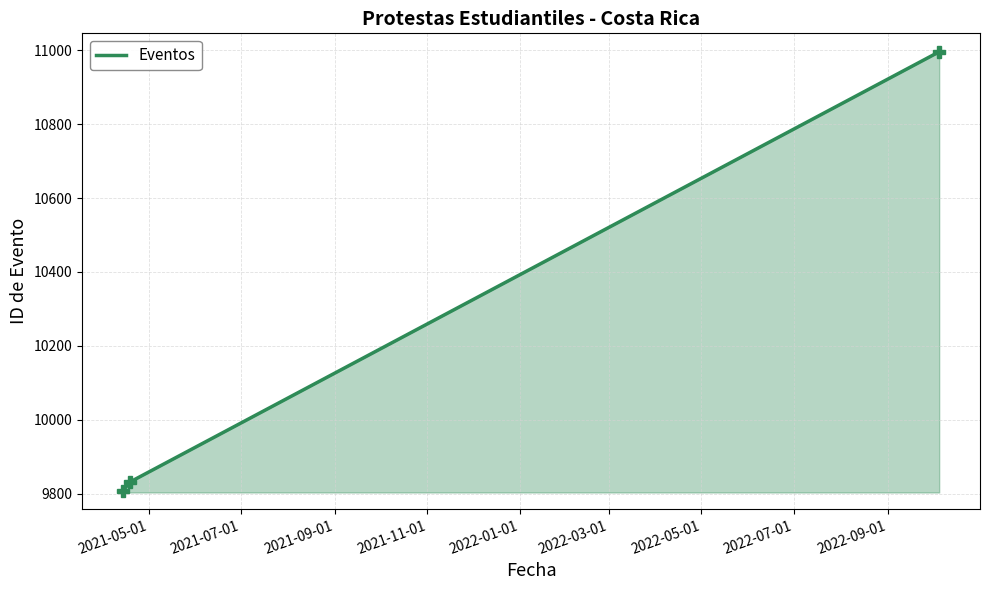

What is the greatest value displayed?

10996